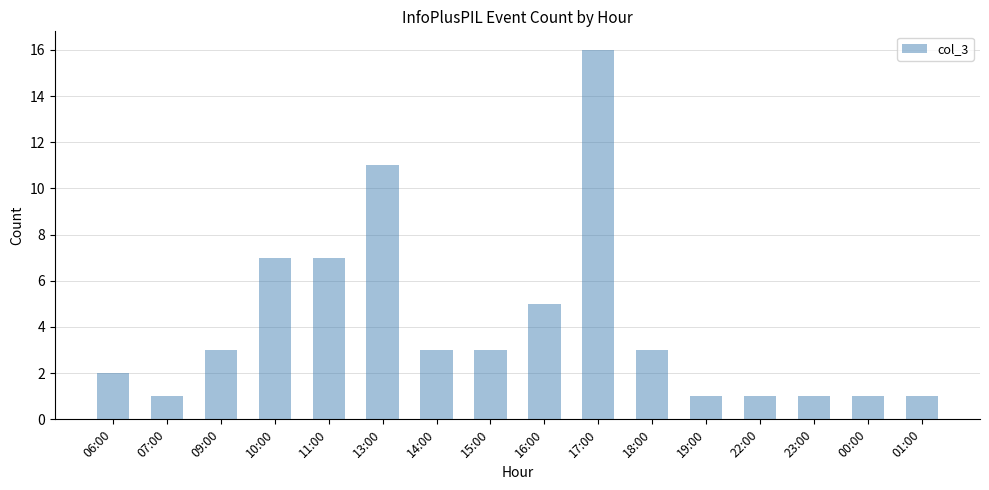

What is the change in value from 14:00 to 01:00?

-2